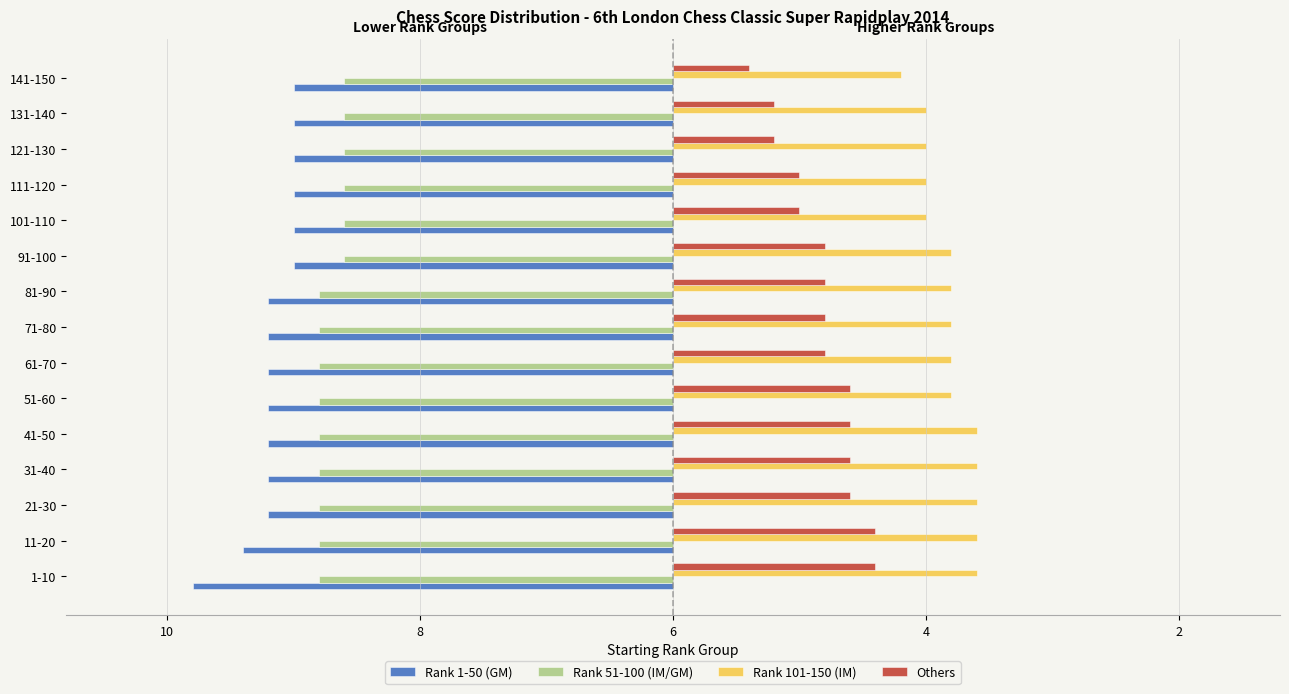

What are all the series names shown in the legend?

Rank 1-50 (GM), Rank 51-100 (IM/GM), Rank 101-150 (IM), Others